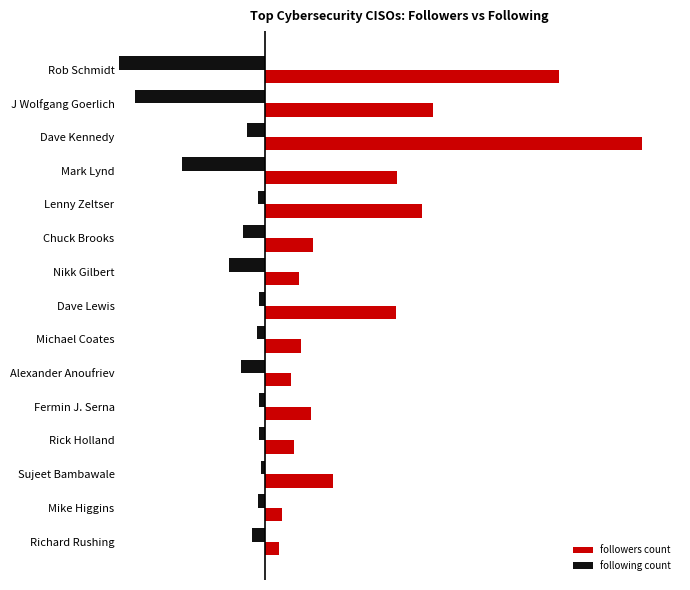

List the series in order of their peak value, highest first.

followers count, following count